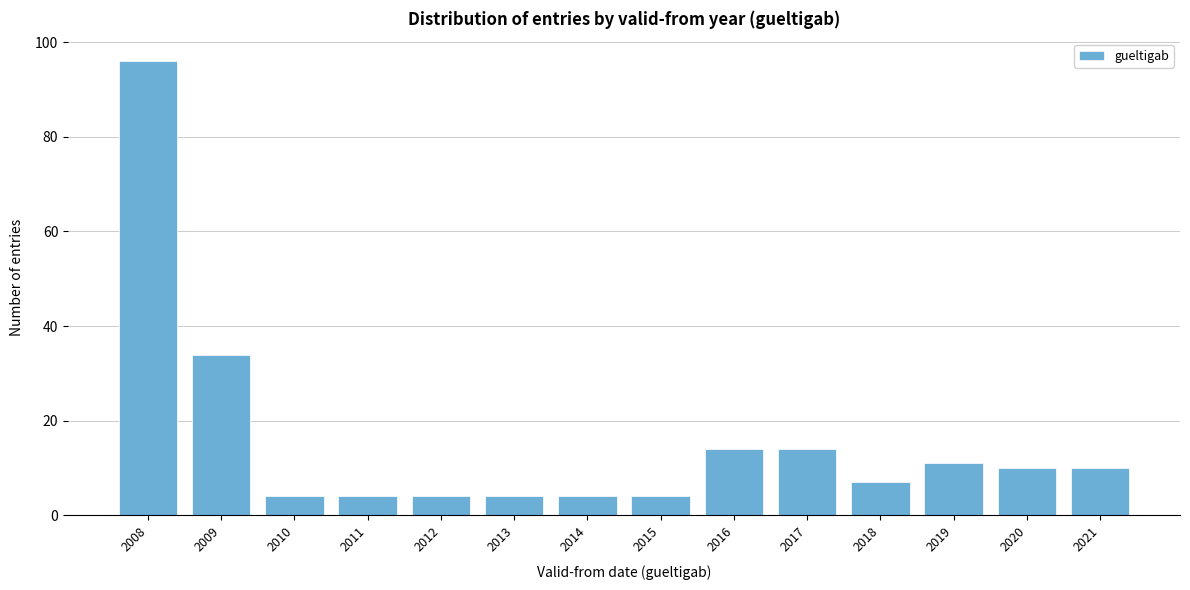

Reading right to left, what are all the values shown in this chart?

10	10	11	7	14	14	4	4	4	4	4	4	34	96